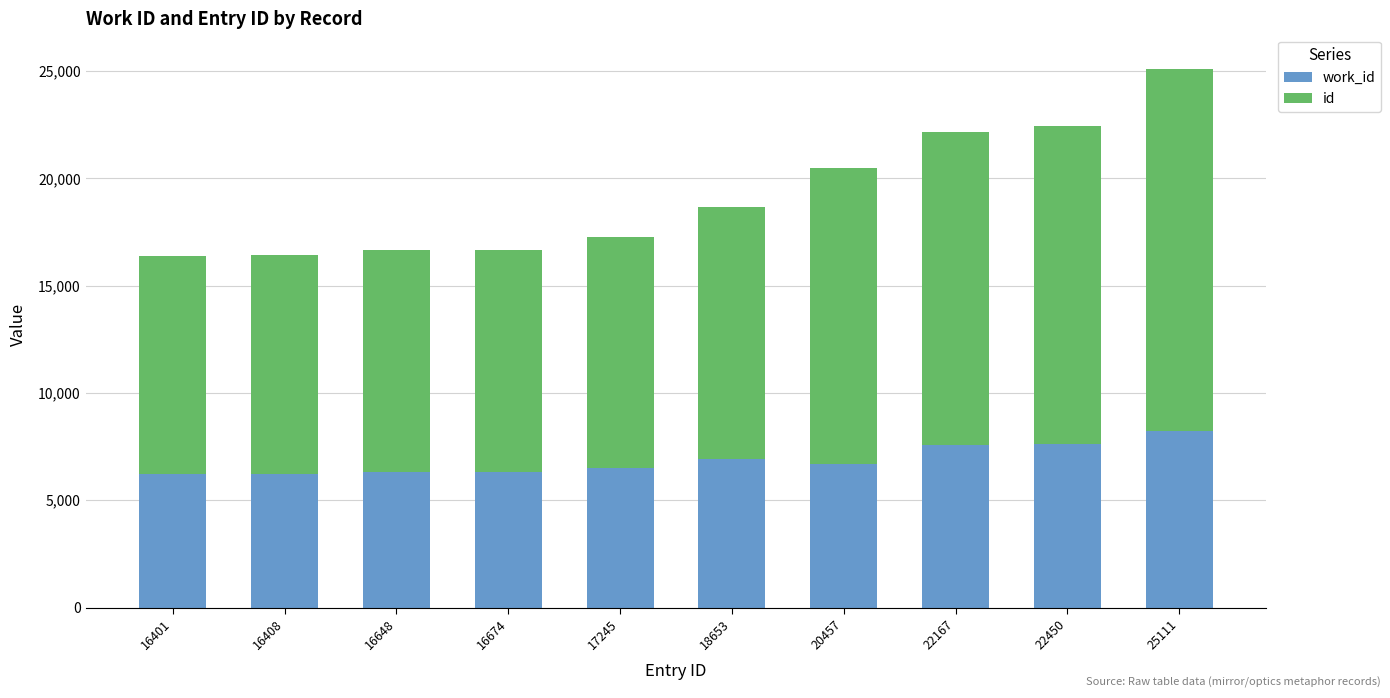

At how many categories does at least one series exceed 11132?

5